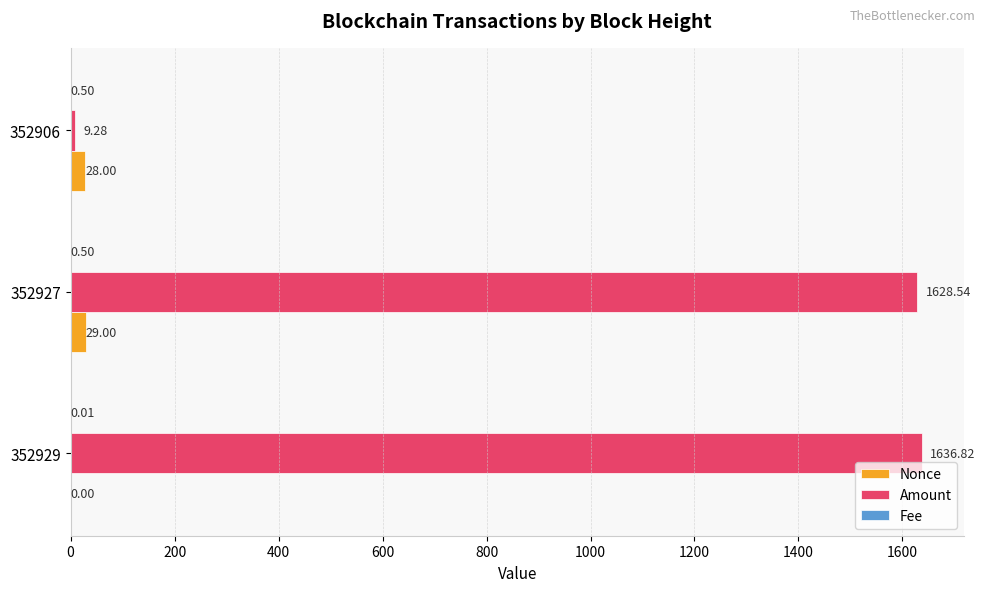

What is the sum of all Amount values?

3274.6